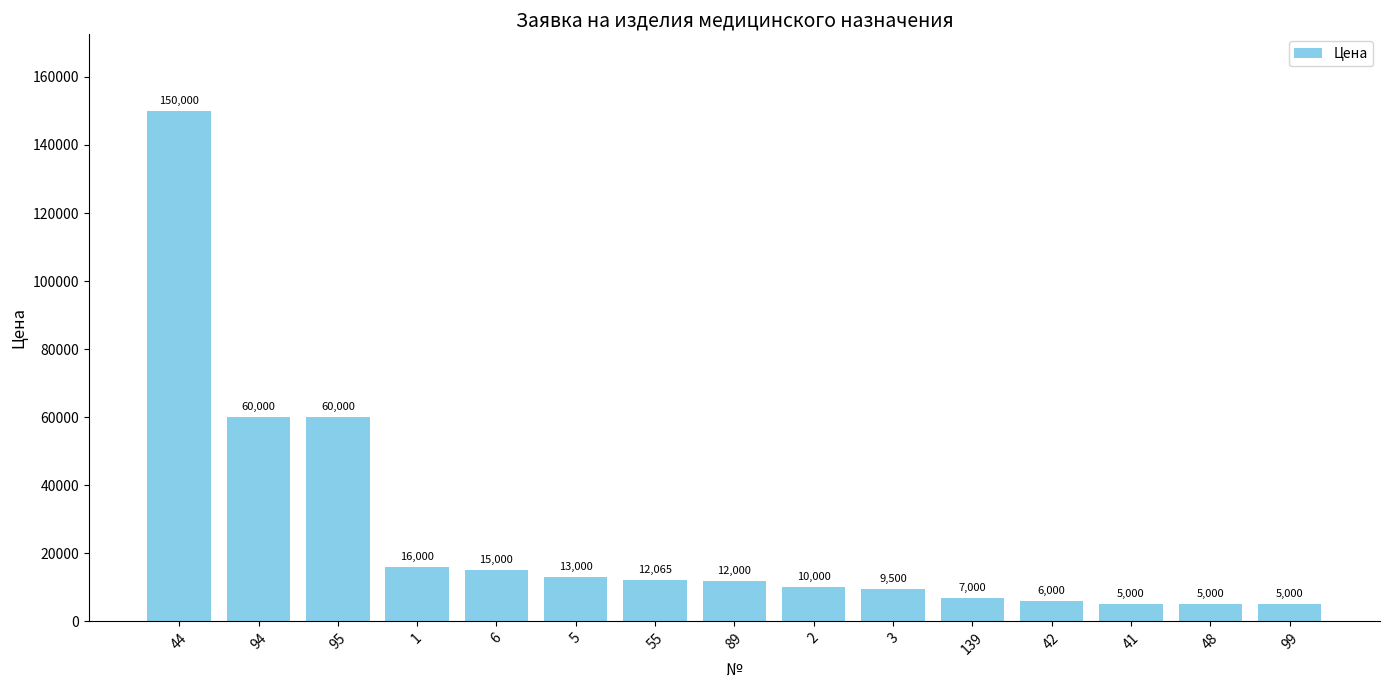

Read the value at 94.

60000